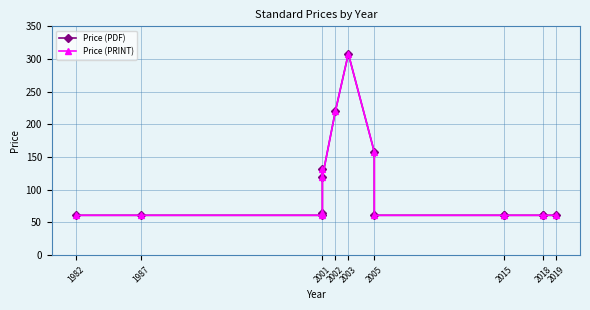

Which series has the largest total across all categories?

Price (PDF)